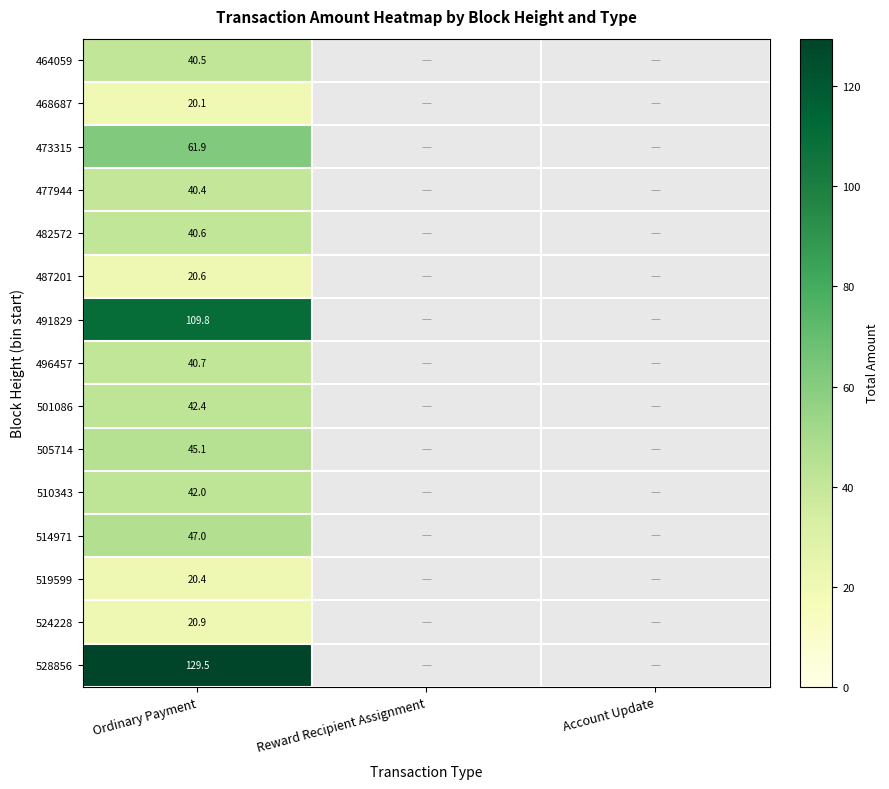

List the labels in order of 487201 value, largest first.

Ordinary Payment, Reward Recipient Assignment, Account Update